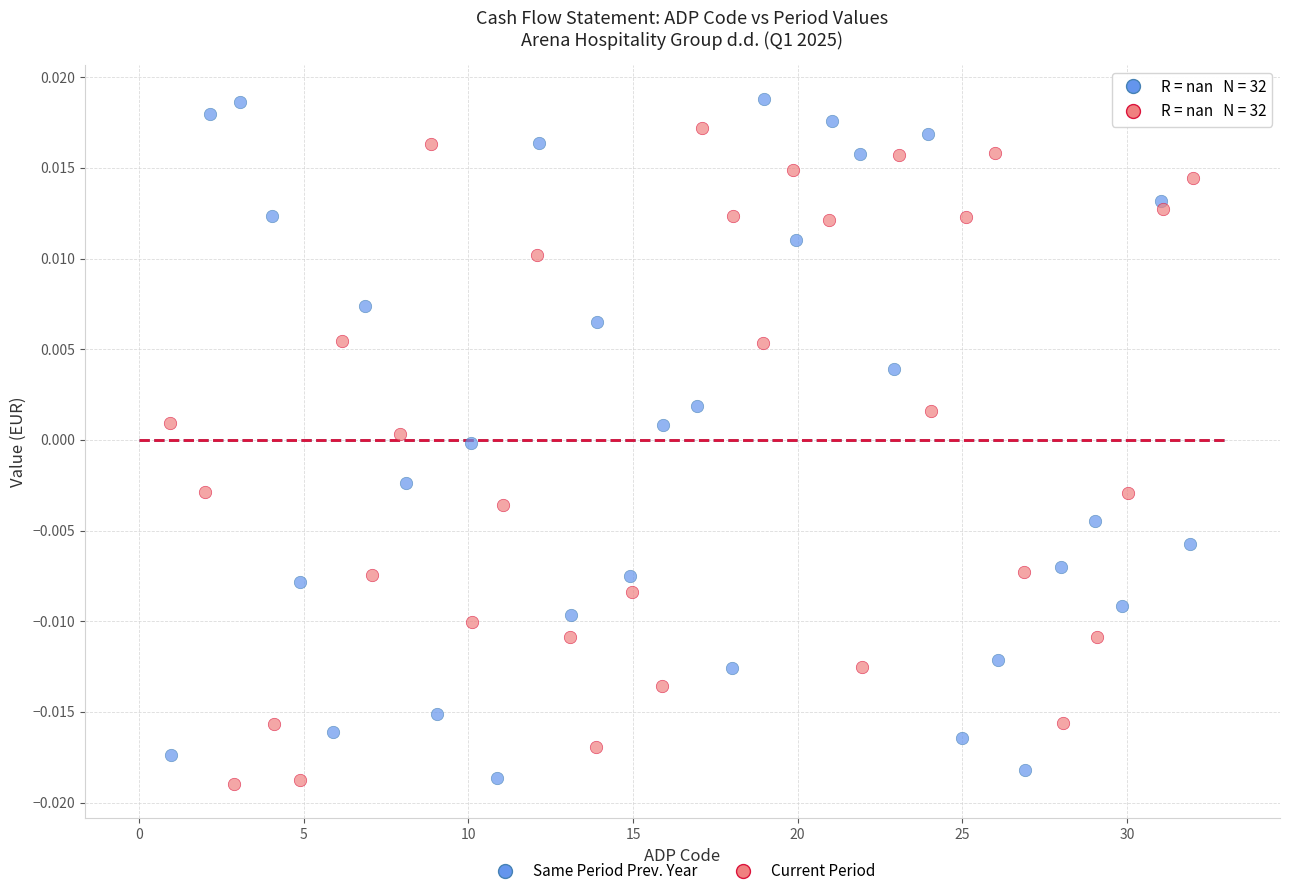

Which series reaches the maximum Y coordinate?

Same Period Prev. Year